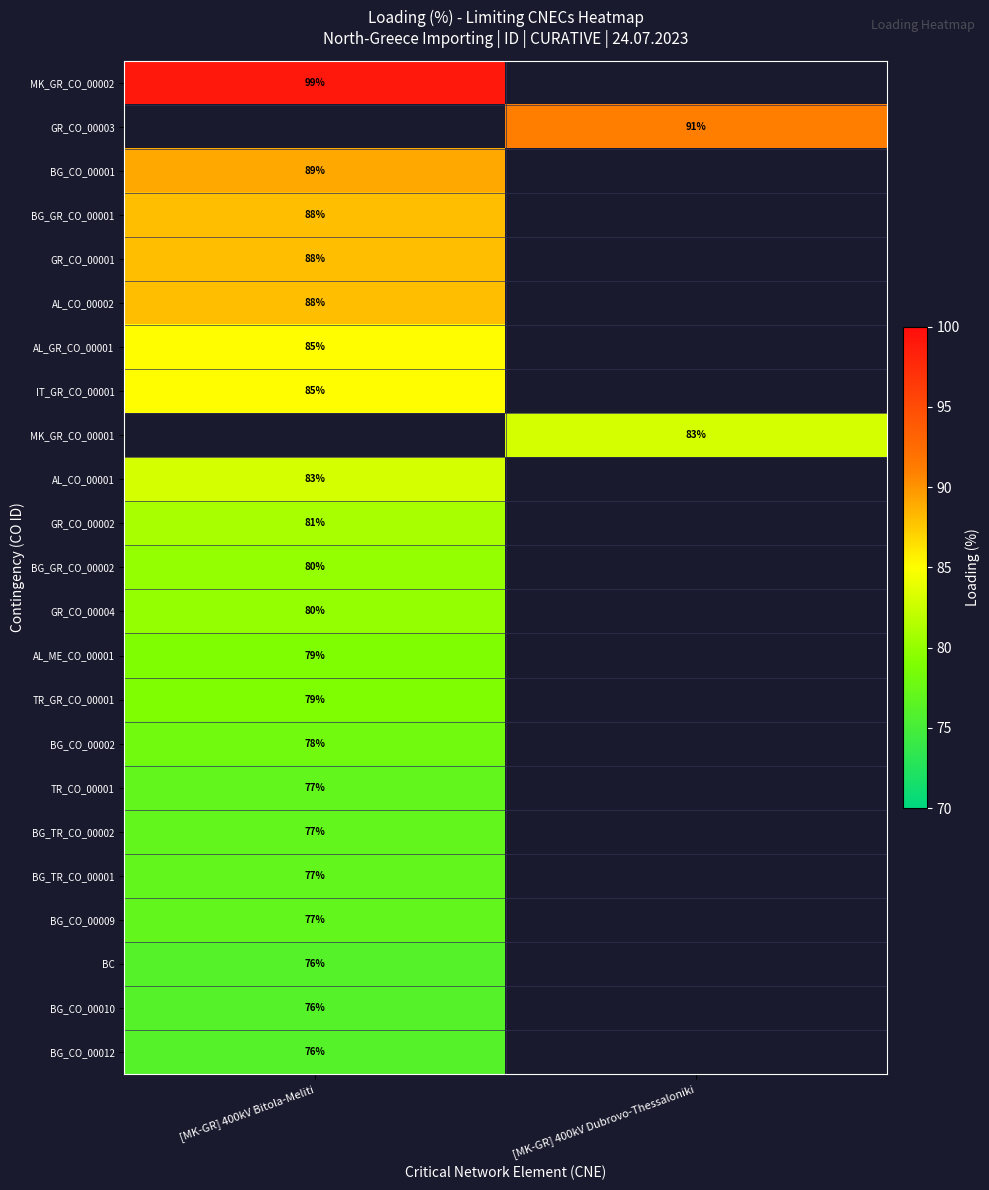

The value of AL_GR_CO_00001 at [MK-GR] 400kV Bitola-Meliti is 85. True or false?

True